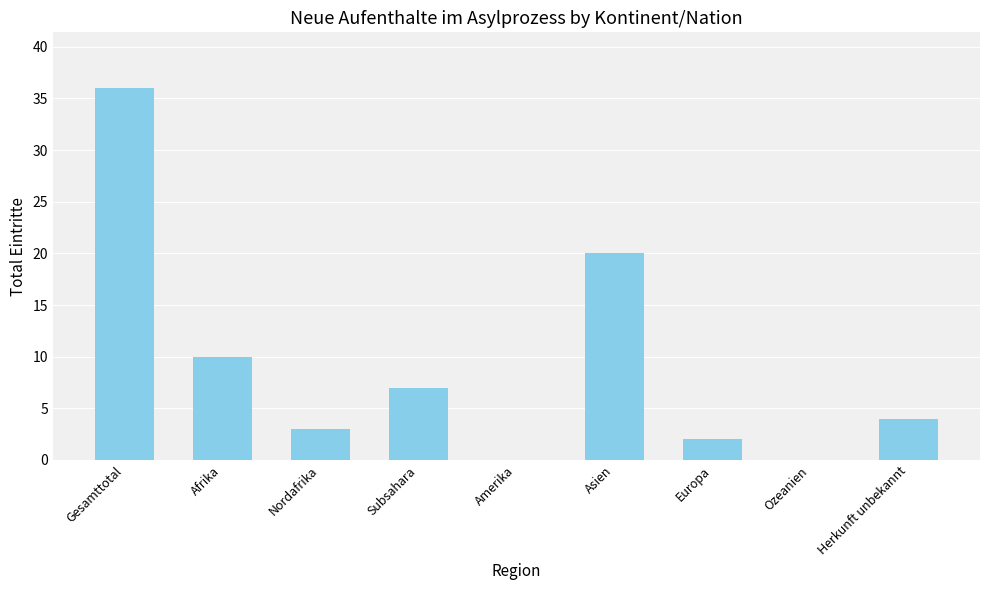

Are the bars grouped side by side (vs. stacked)?

No